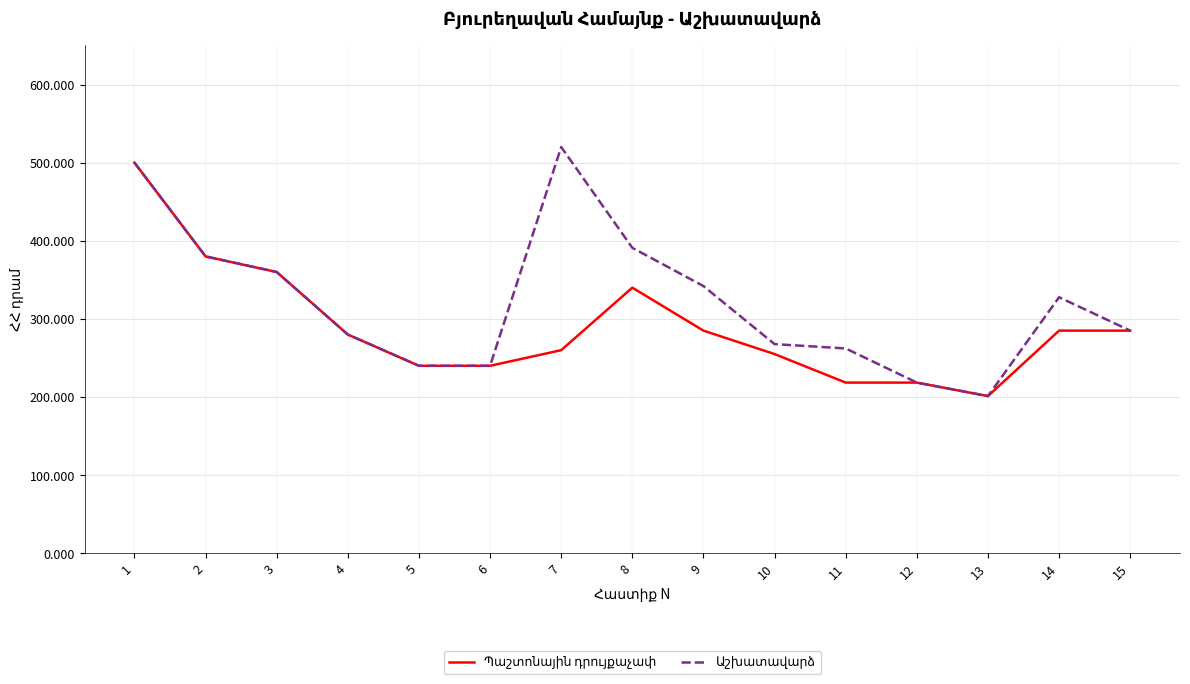

Does the chart have visible grid lines?

Yes